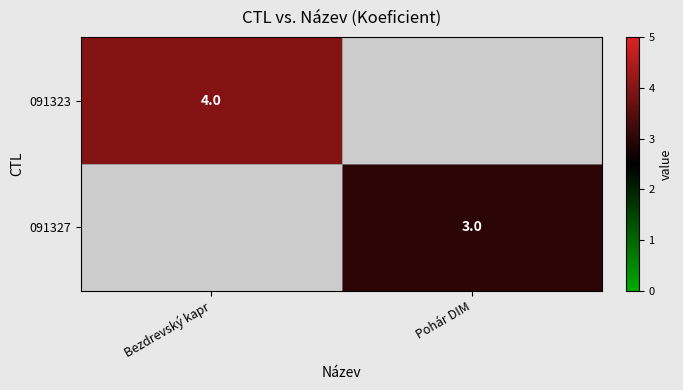

True or false: 091327 has a value of 1 at Pohár DIM.

False